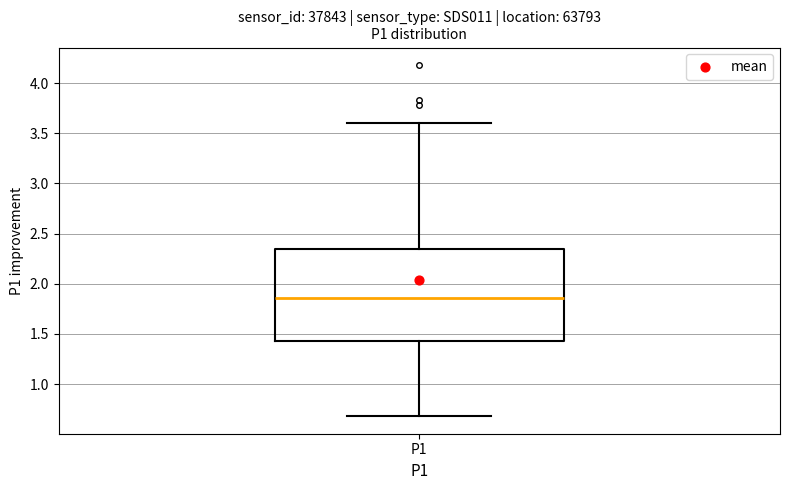

Where is the lower edge of the box for P1 on the y-axis? The values are not printed on the chart, so give them approximately, as read against the axis.

1.45